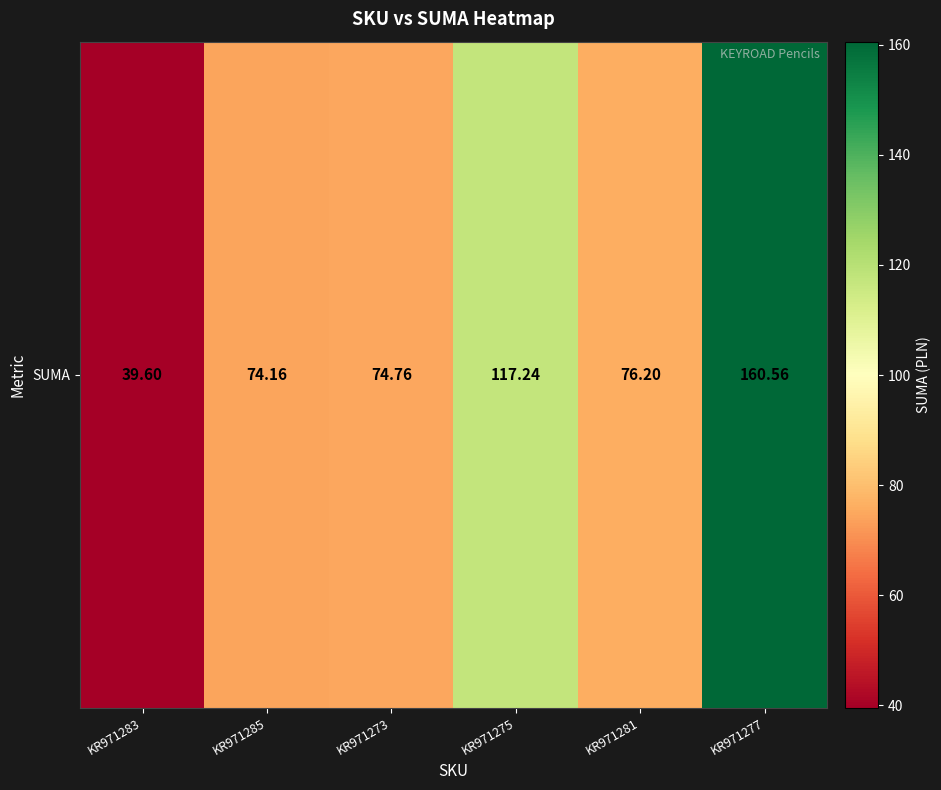

Rank the categories by value from highest to lowest.

KR971277, KR971275, KR971281, KR971273, KR971285, KR971283